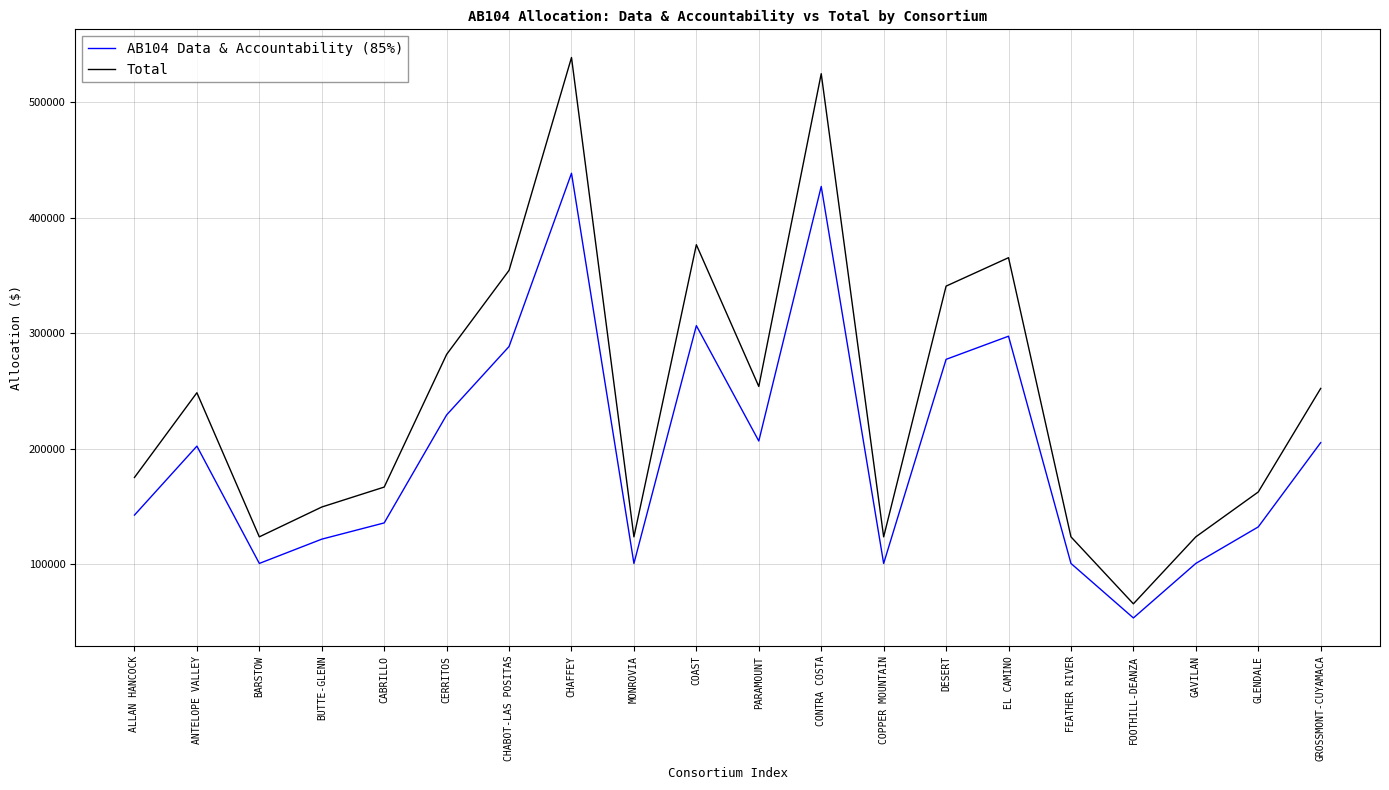

What value does the Total series have at CHABOT-LAS POSITAS, to the nearest 100?

354400